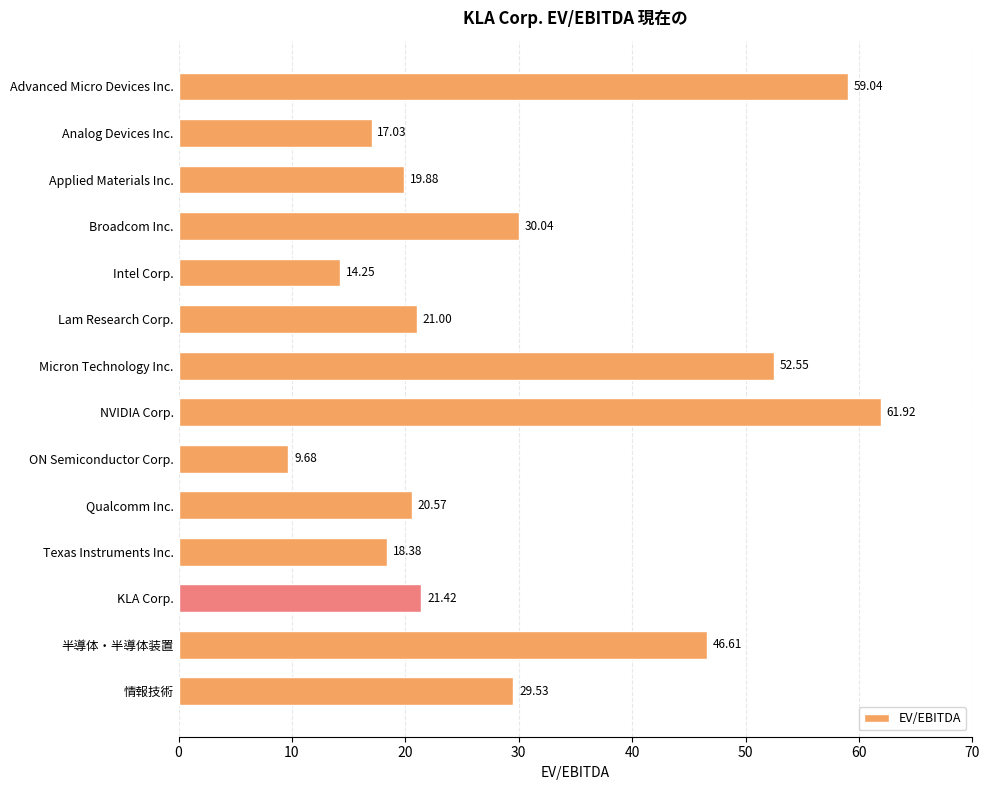

What is the label of the 5th bar from the top?

Intel Corp.